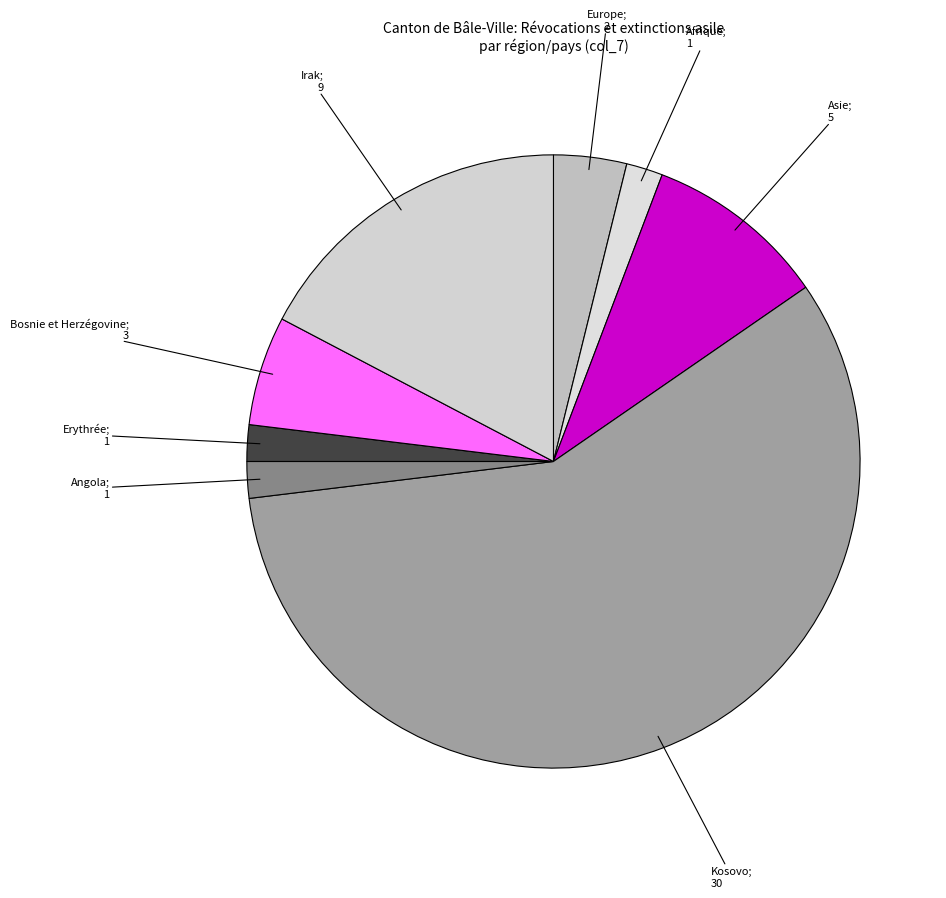

How many segments does this pie chart have?

8